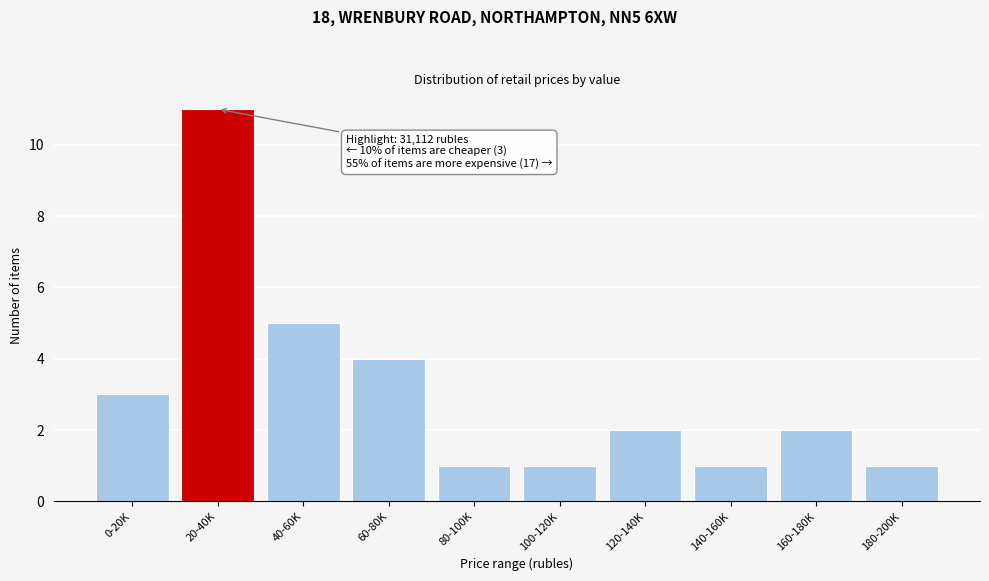

Reading right to left, list all the values displayed in this chart.

1	2	1	2	1	1	4	5	11	3